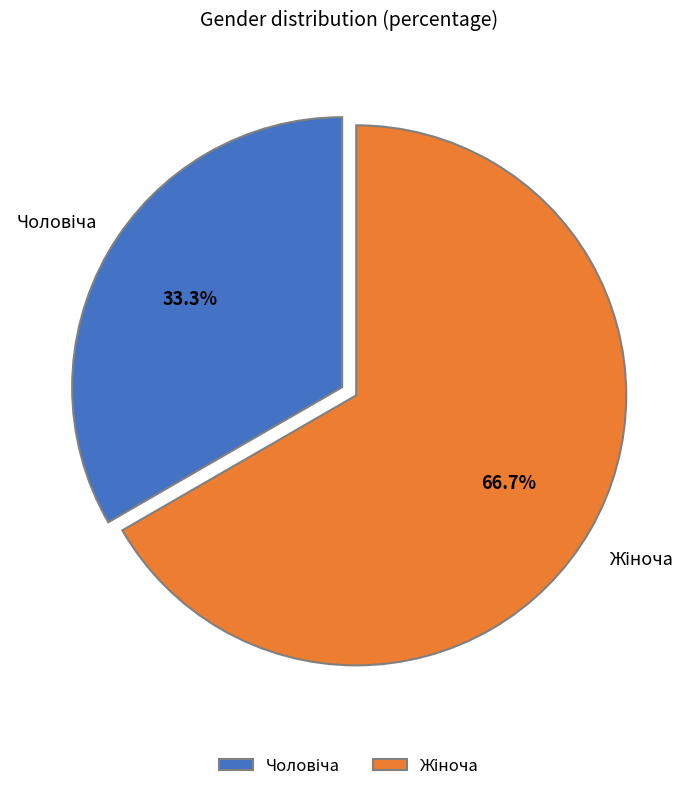

Does any single category account for the majority?

Yes